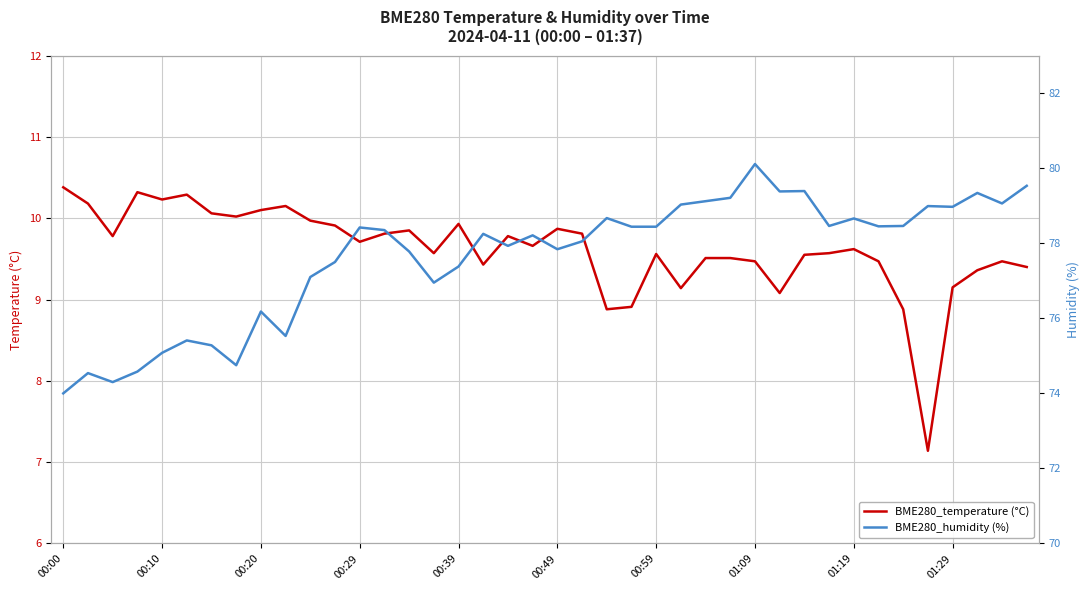

The BME280_temperature (°C) series shows 9.8 at 18. True or false?

True